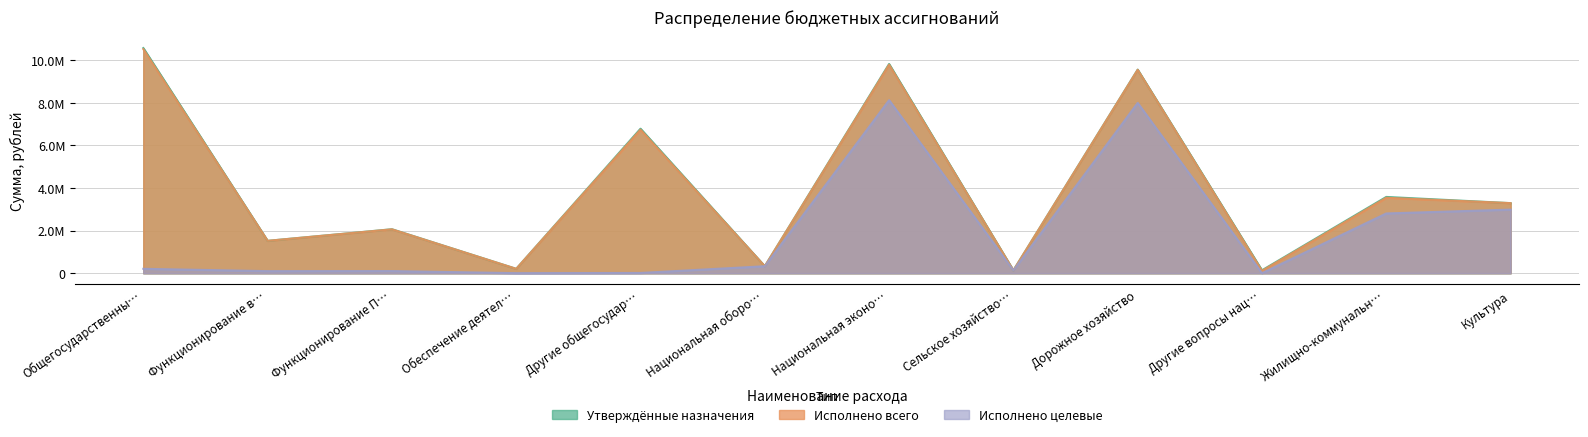

How many lines are shown in the chart?

3